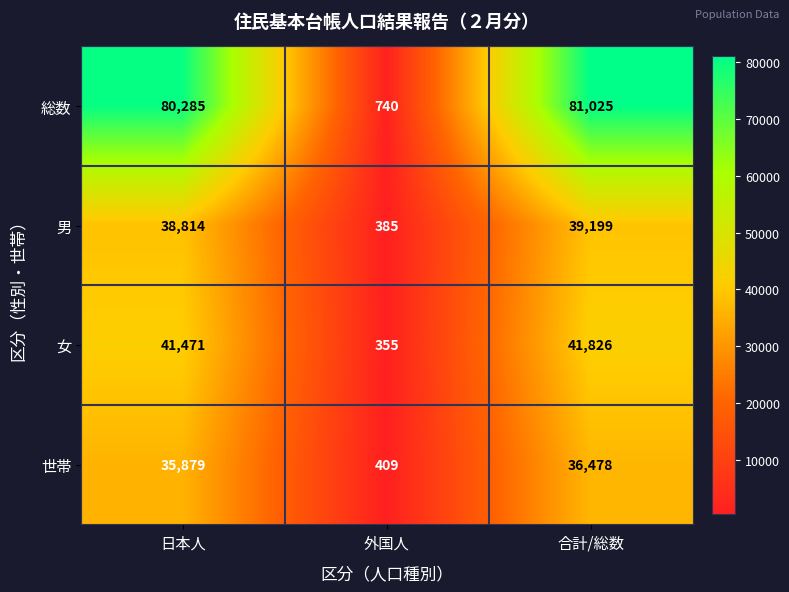

How many categories are shown in the chart?

3